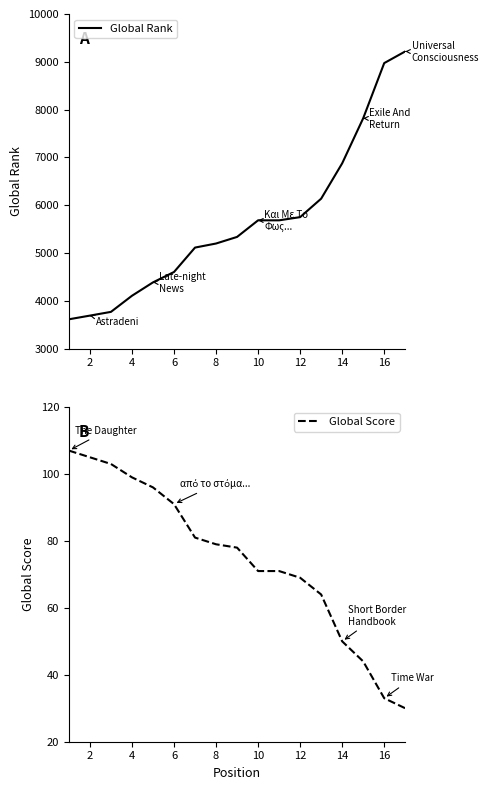

At which label is Global Score closest to 68?

12